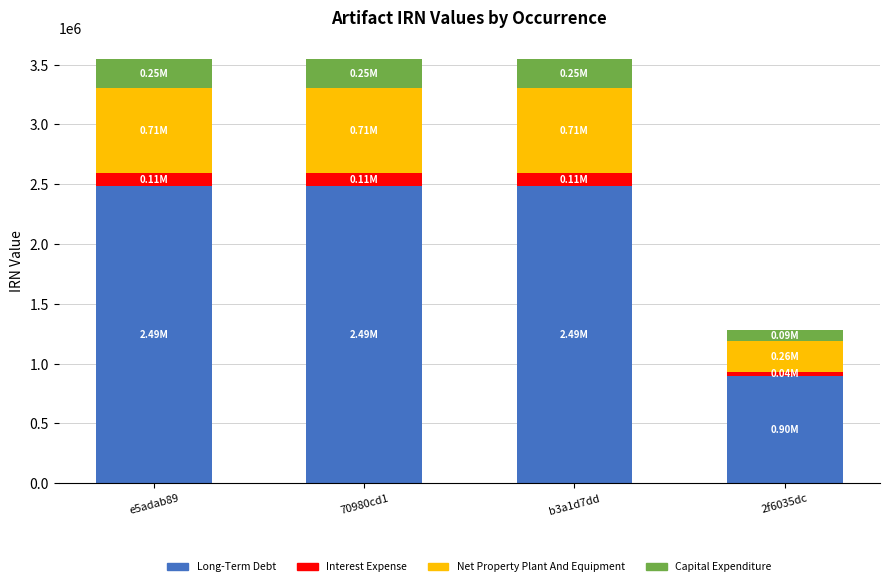

Count the number of data series in this chart.

4